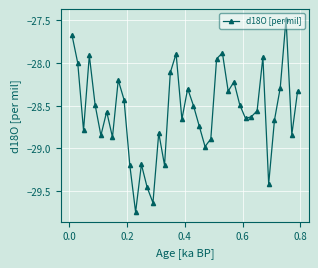

What is the value of the 24th point from the left?

-29.0